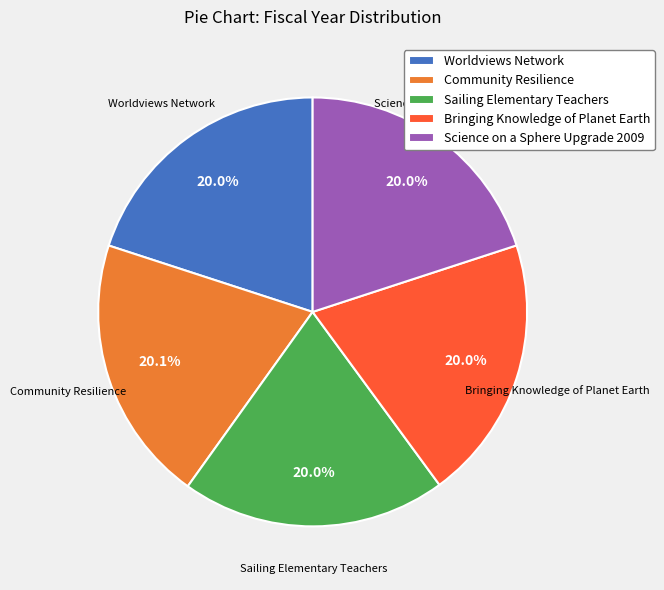

Is the sum of Community Resilience and Science on a Sphere Upgrade 2009 greater than half?

No